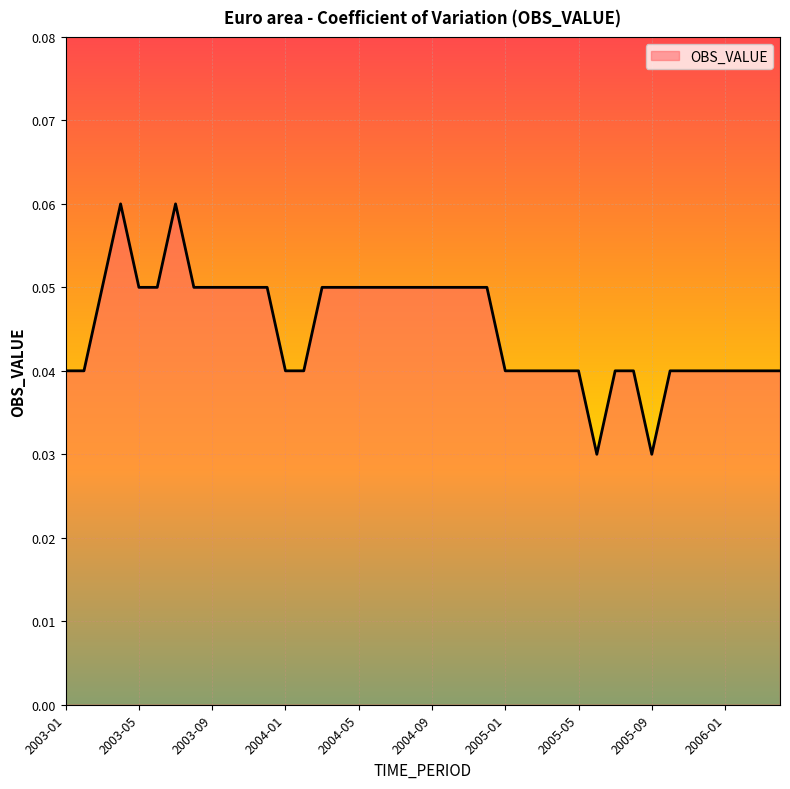

Where is the first local minimum?

2005-06